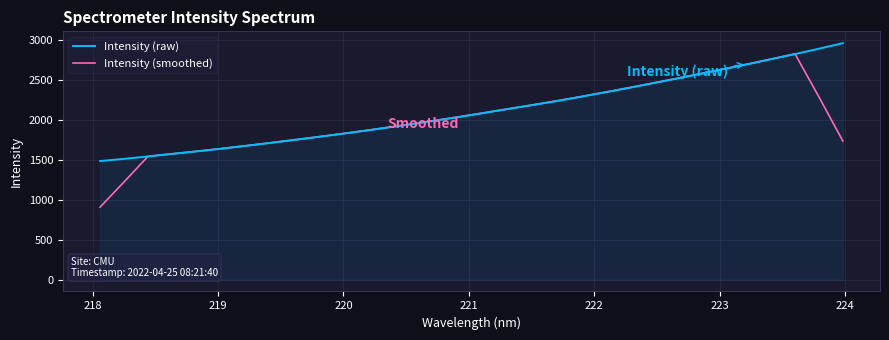

Which series ends up on top after the final intersection of Intensity (smoothed) and Intensity (raw)?

Intensity (raw)